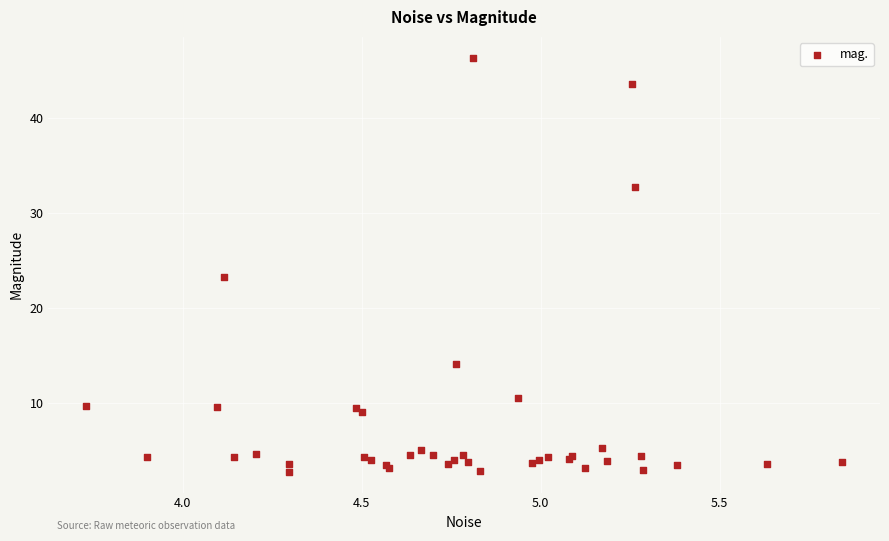

What Y value in the scatter plot is closest to 24?

23.3